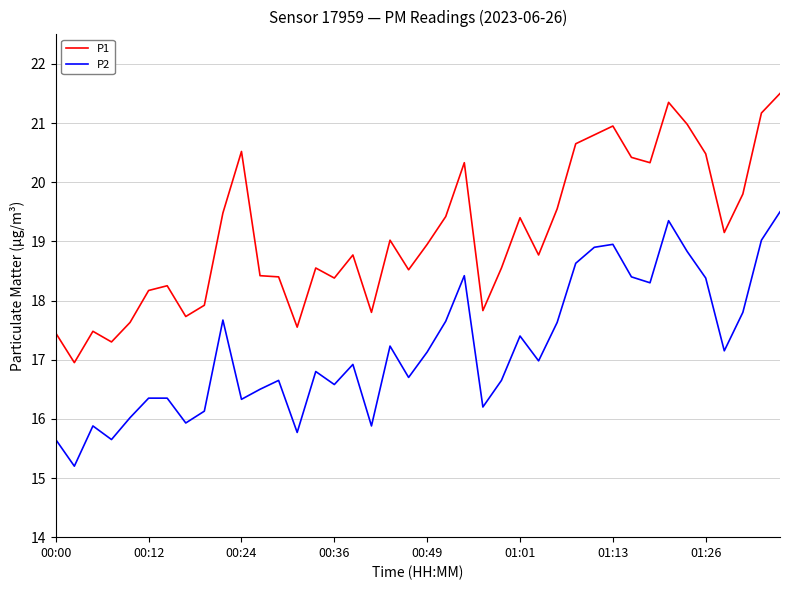

Which series has the largest total across all categories?

P1